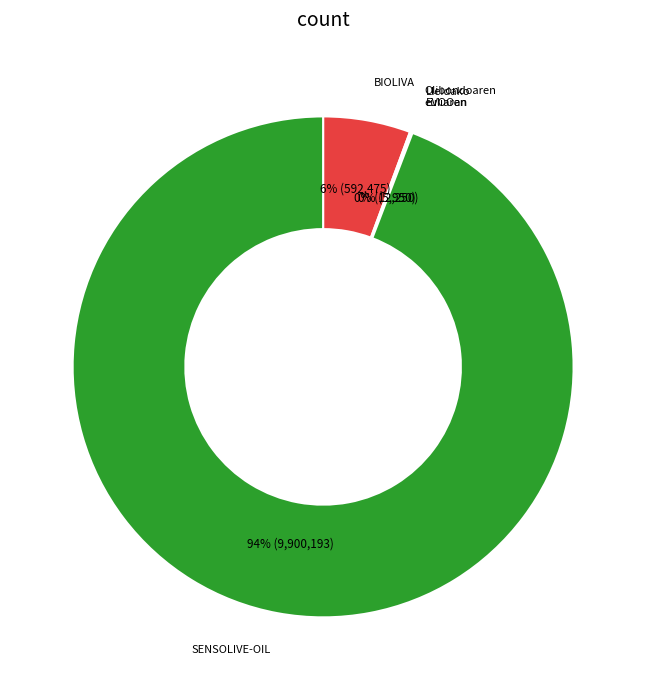

To the nearest percent, what is the difference between the largest and smallest slice percentages?

94%